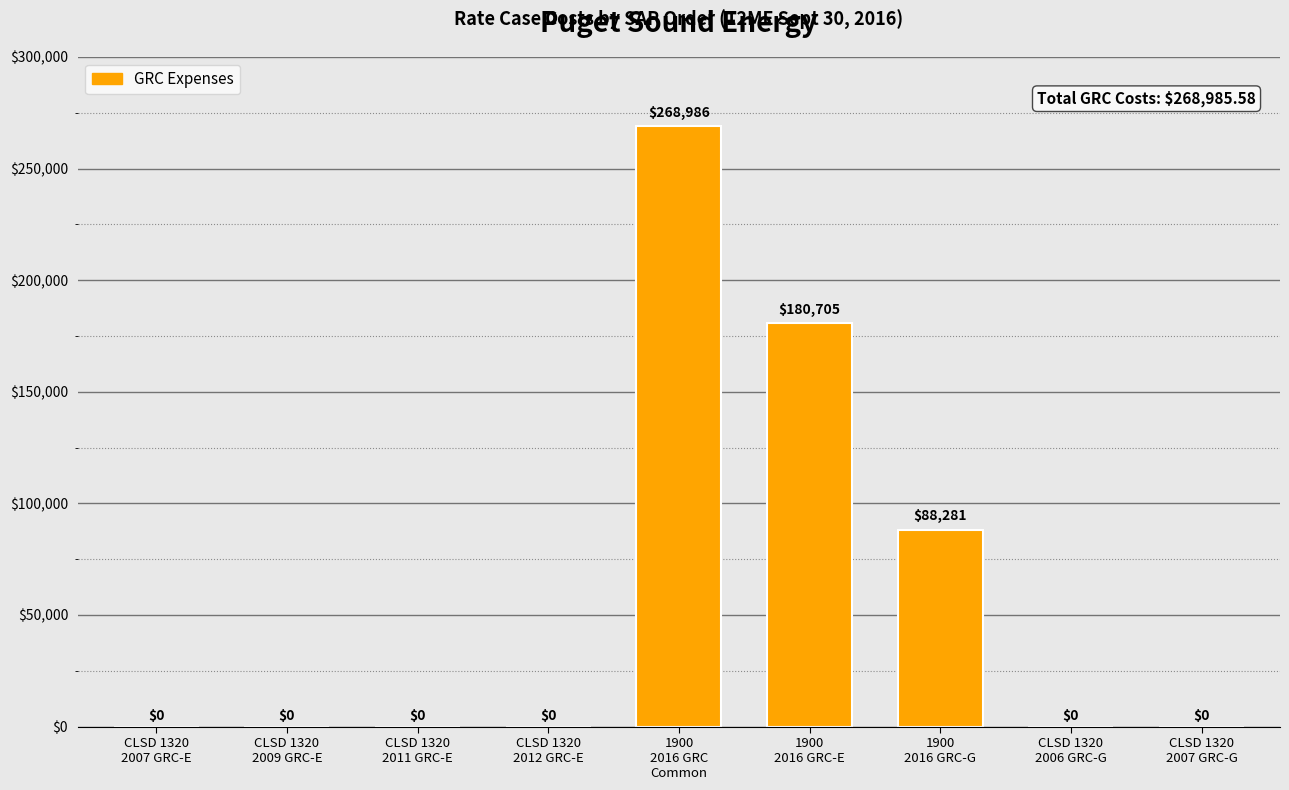

Are the bars grouped side by side (vs. stacked)?

No